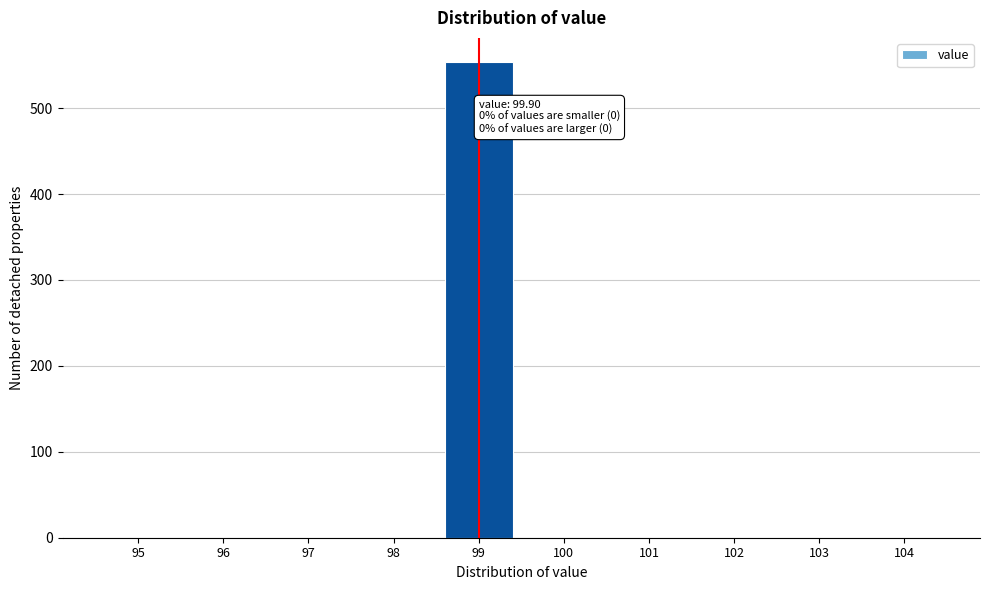

Reading left to right, what are all the values shown in this chart?

95=0	96=0	97=0	98=0	99=554	100=0	101=0	102=0	103=0	104=0